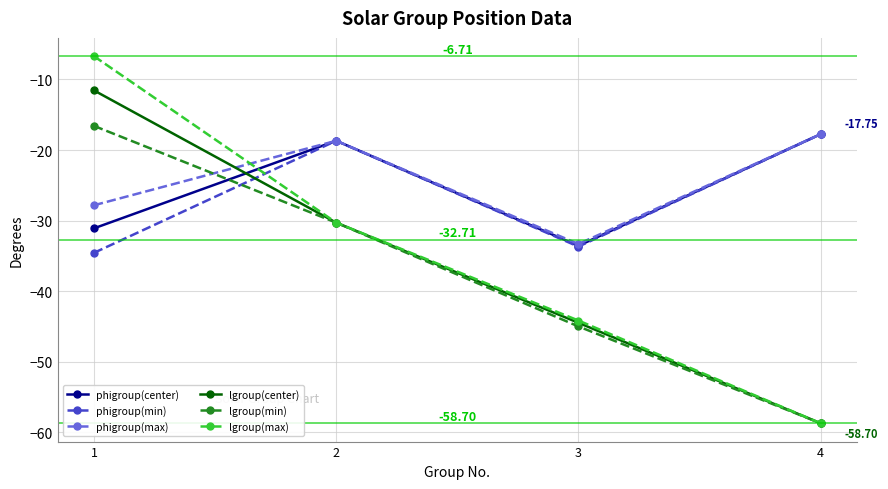

Rank the categories by phigroup(min) value from lowest to highest.

1, 3, 2, 4